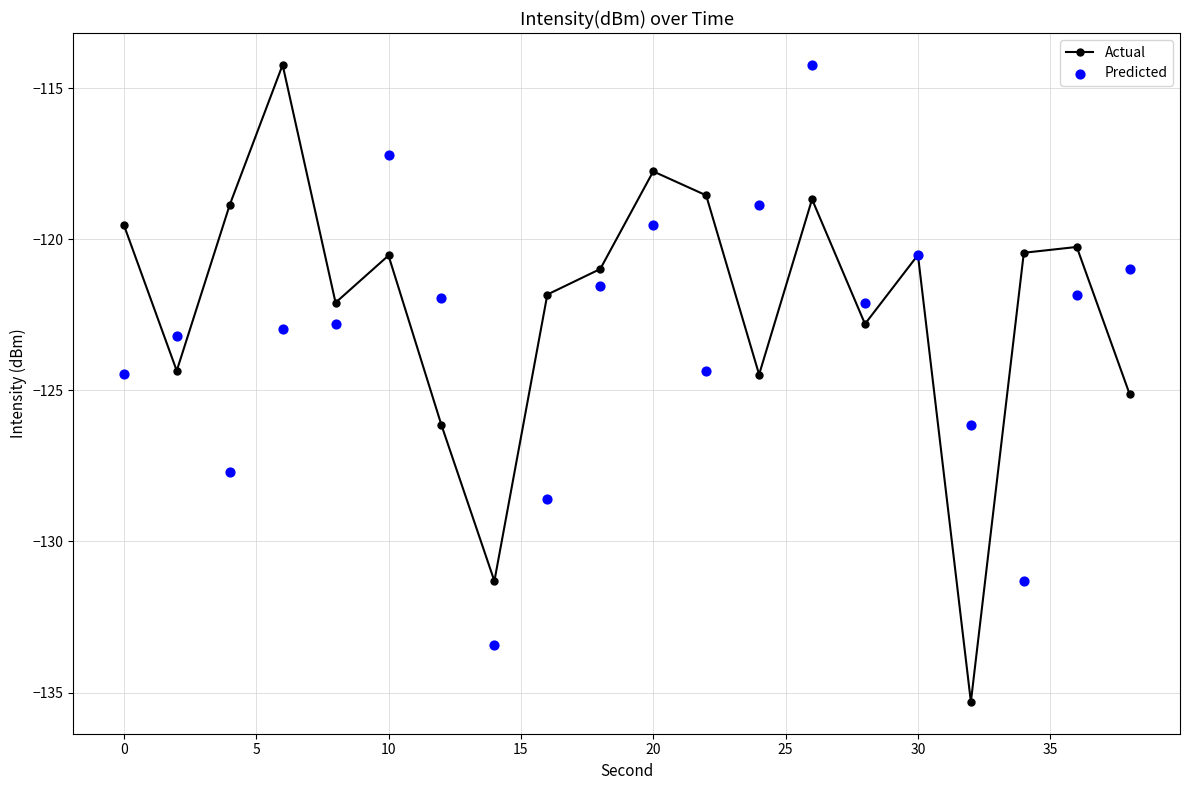

What are all the series names shown in the legend?

Actual, Predicted